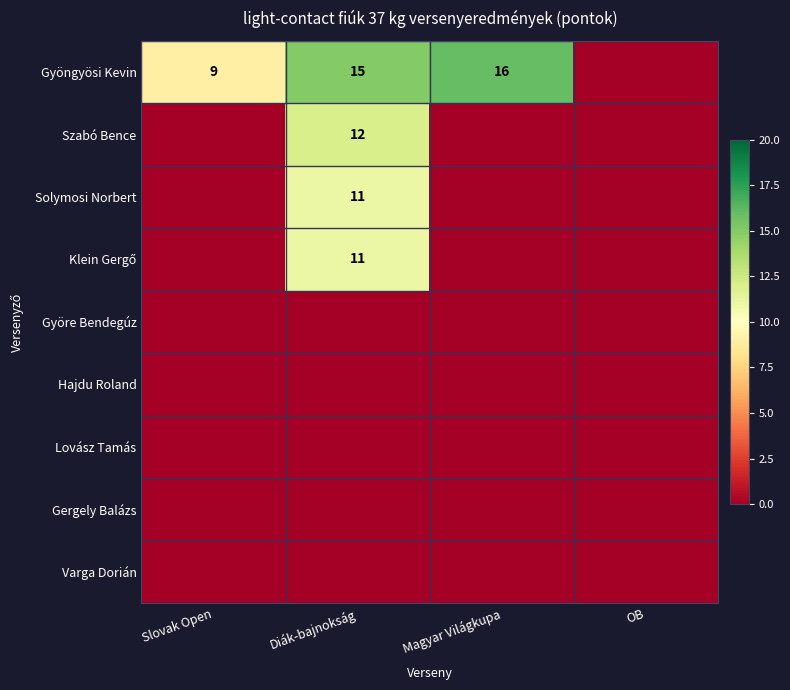

True or false: Gyöngyösi Kevin has a value of 11 at Magyar Világkupa.

False